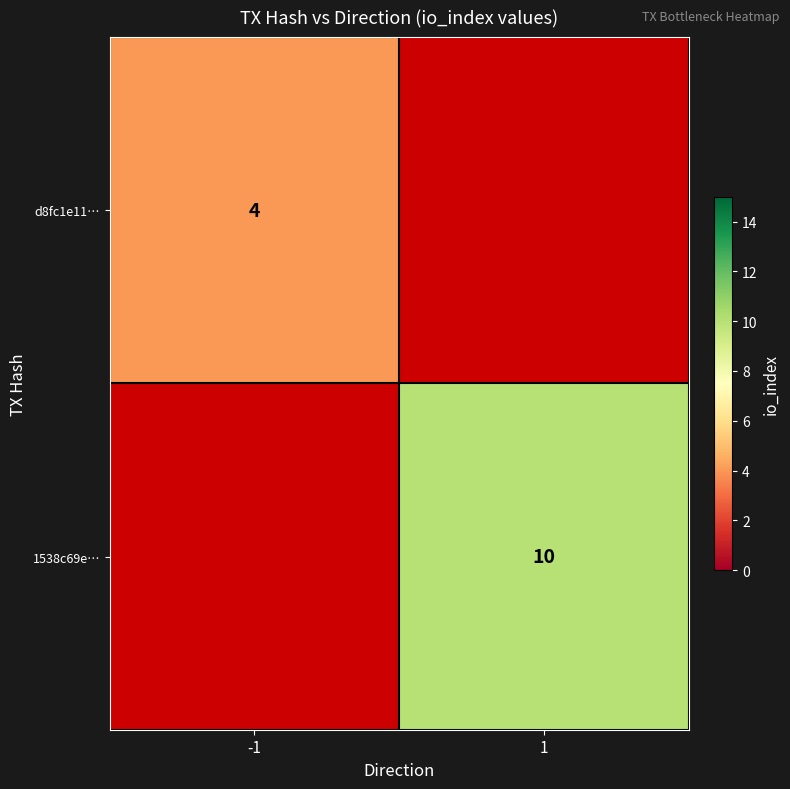

The d8fc1e11… series shows 6 at -1. True or false?

False